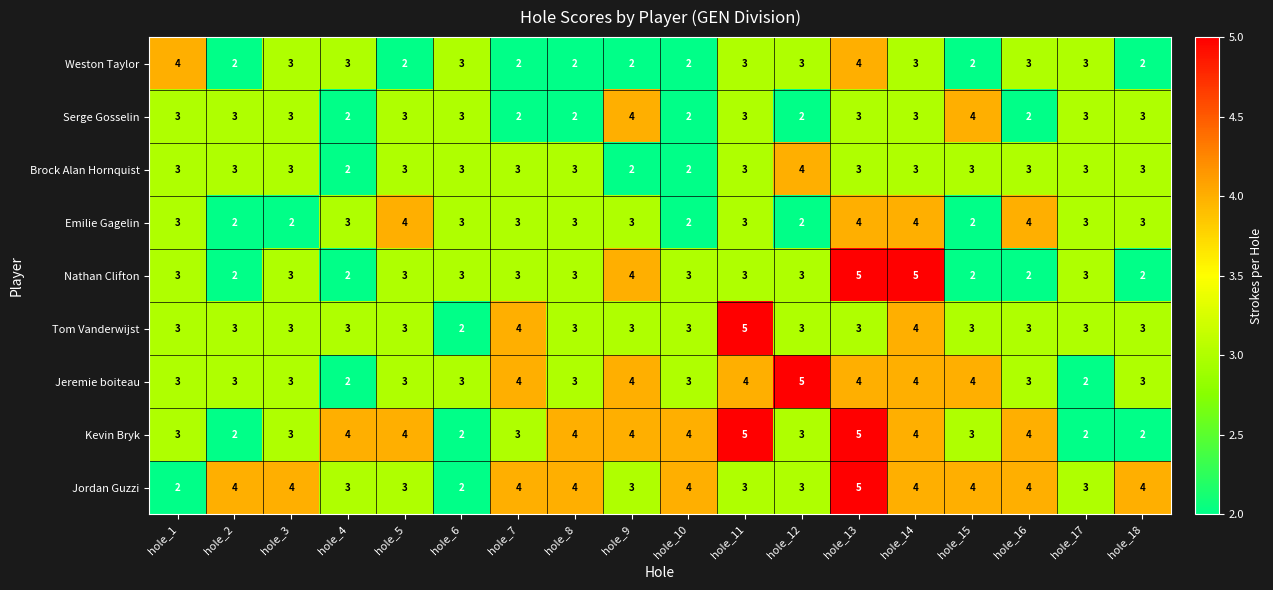

How many Tom Vanderwijst values are between 3 and 4?

16